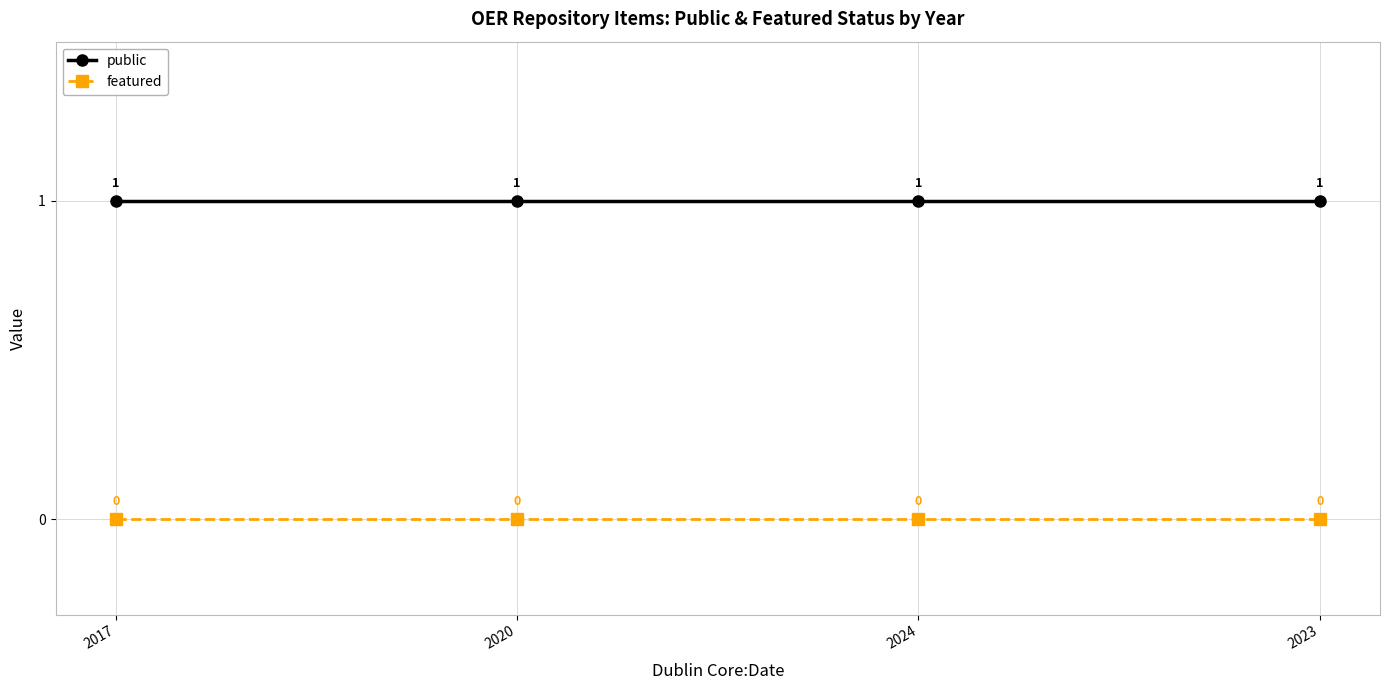

What is the lowest value of the public series?

1